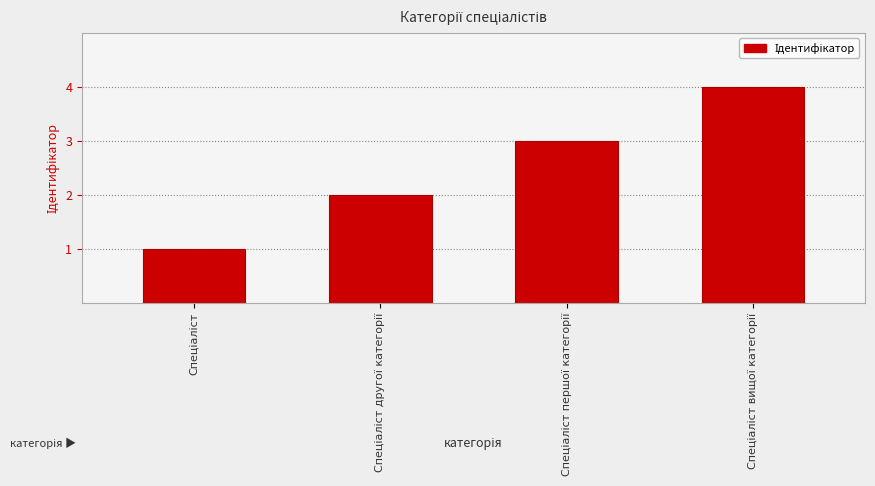

What is the greatest value displayed?

4